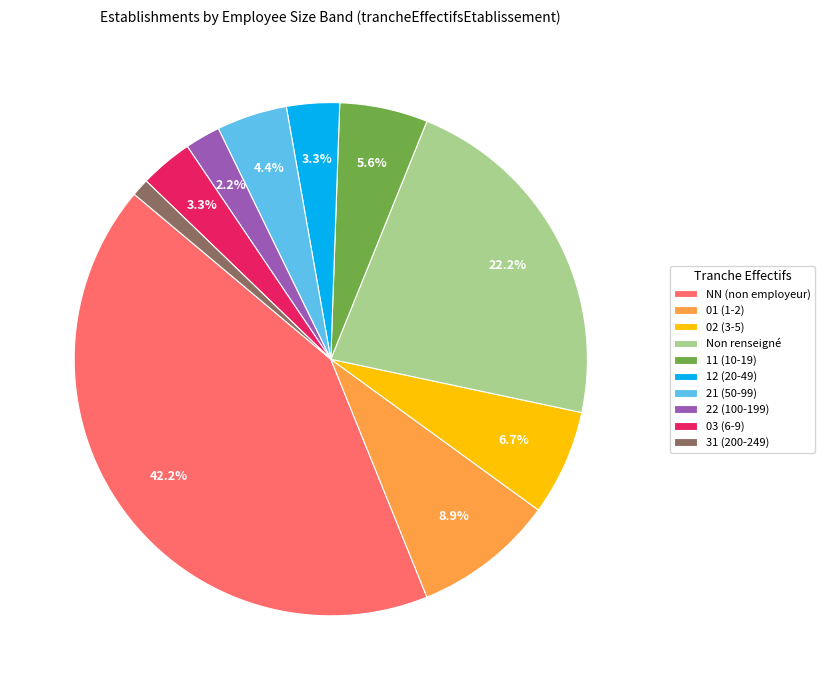

What is the largest slice in the pie chart?

NN (non employeur)